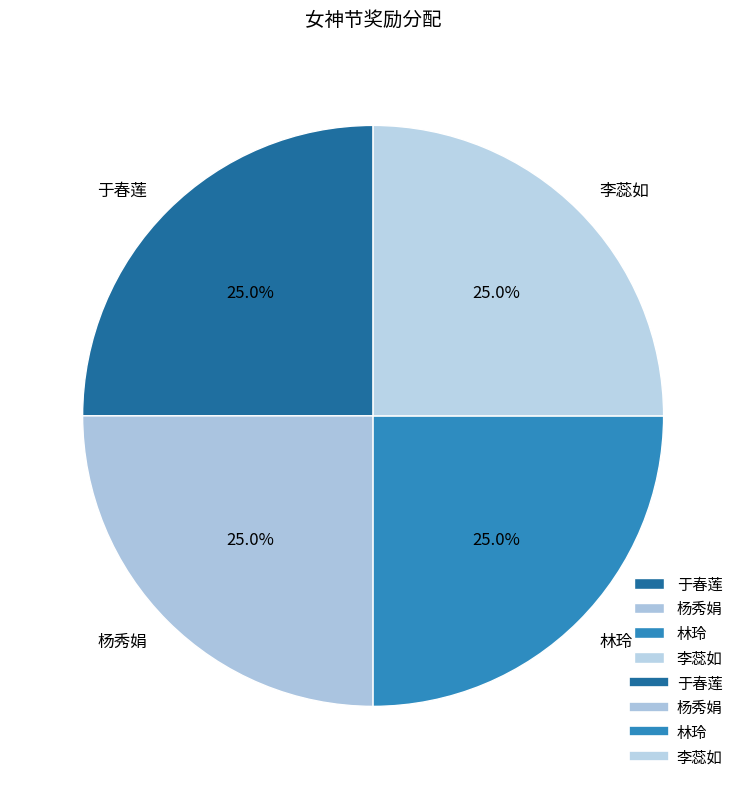

What is the ratio of the value at 杨秀娟 to the value at 林玲?

1.0